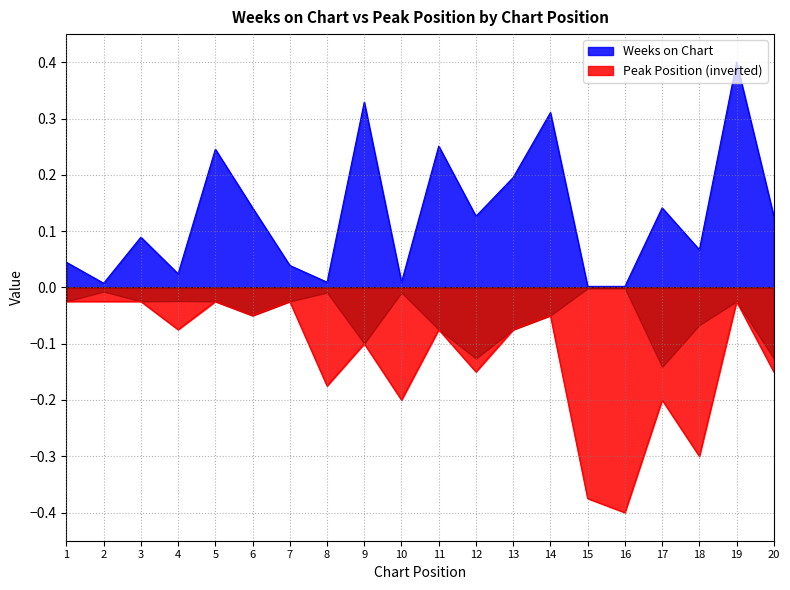

Is it true that Peak Position equals -0.2 at 8?

True